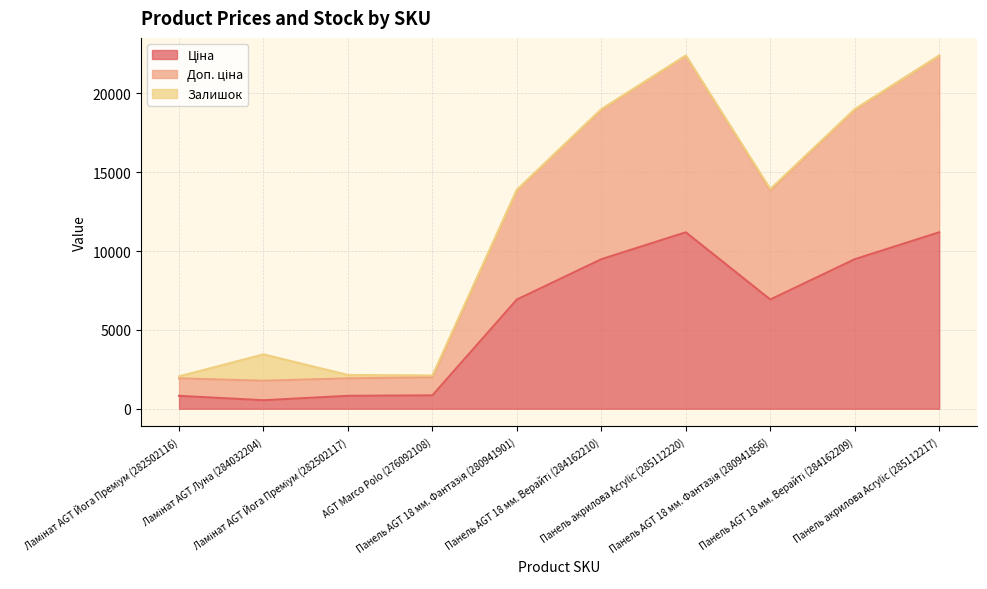

Where does the Ціна series first go above 6925?

Панель AGT 18 мм. Фантазія (280941901)